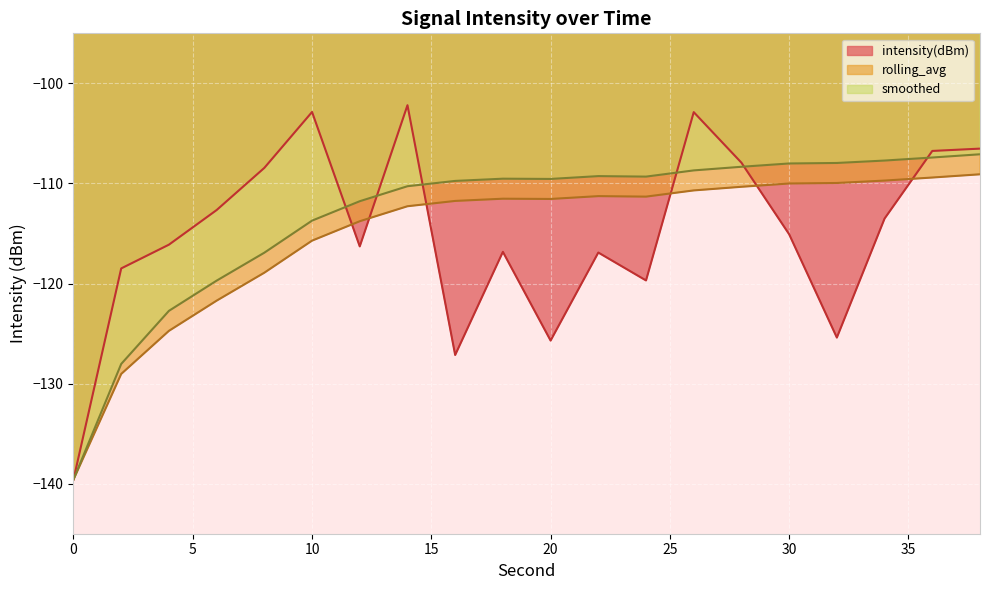

What is the value of the rolling_avg point at the 14th from the left?

-110.7